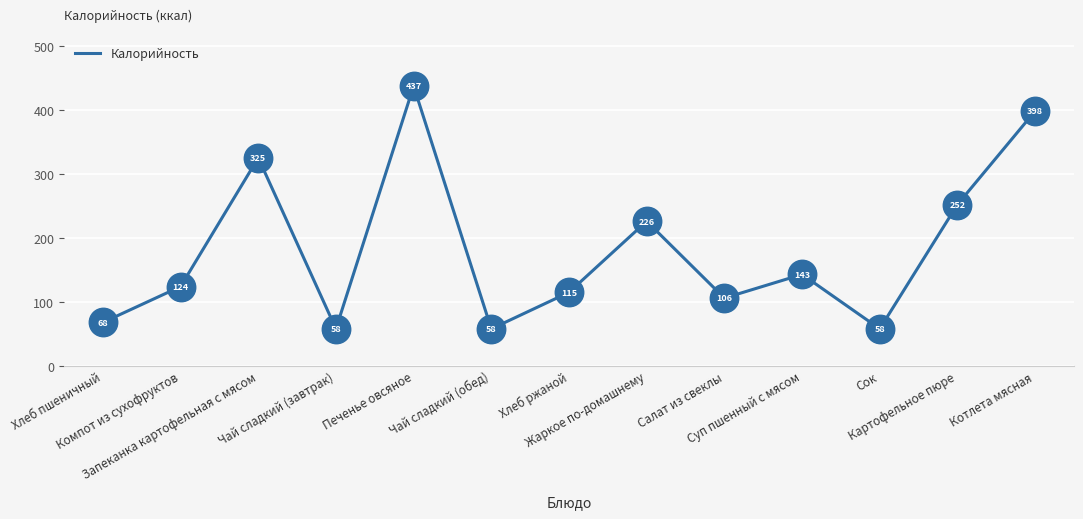

What is the ratio of the value at Чай сладкий (обед) to the value at Чай сладкий (завтрак)?

1.0